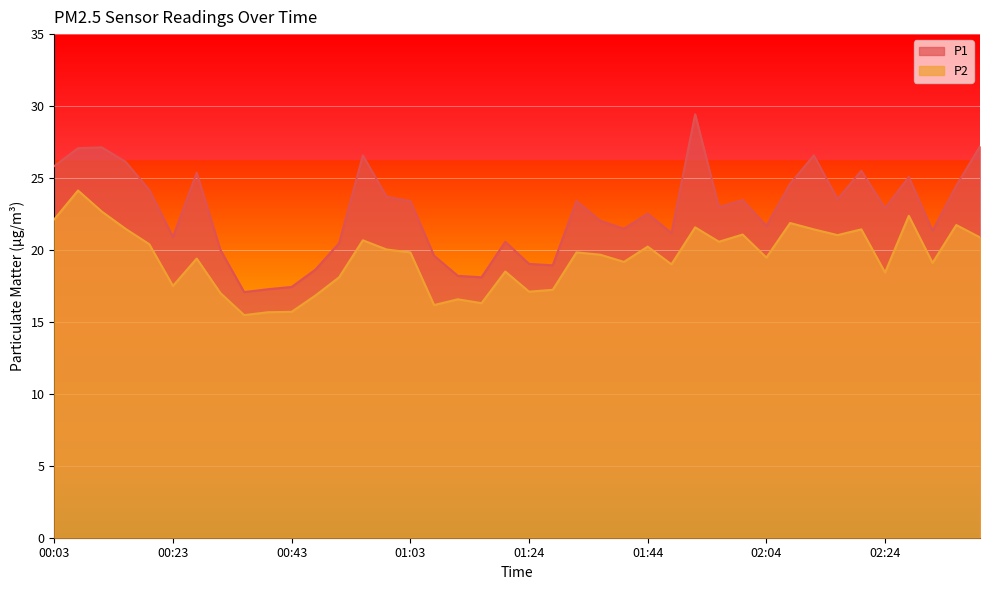

Which series has the largest total across all categories?

P1